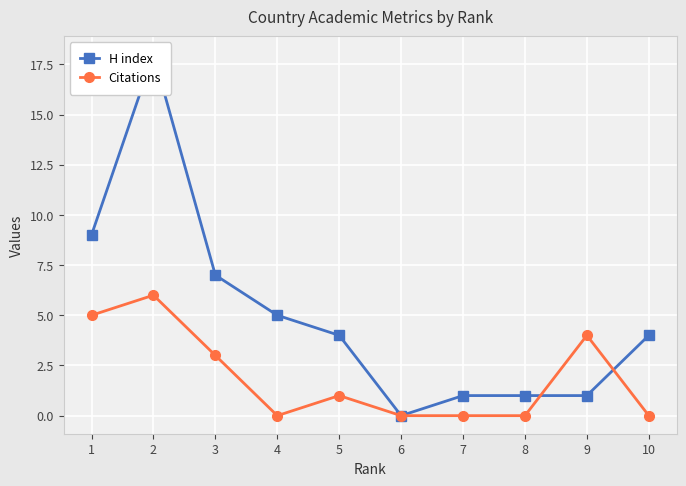

Is it true that H index equals 7 at 5?

False